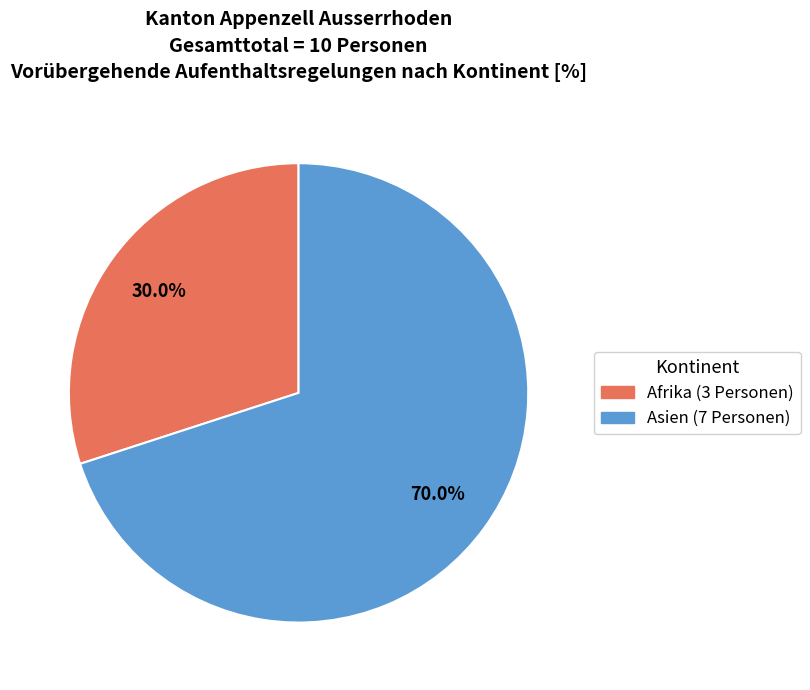

Is there a majority slice in this chart?

Yes